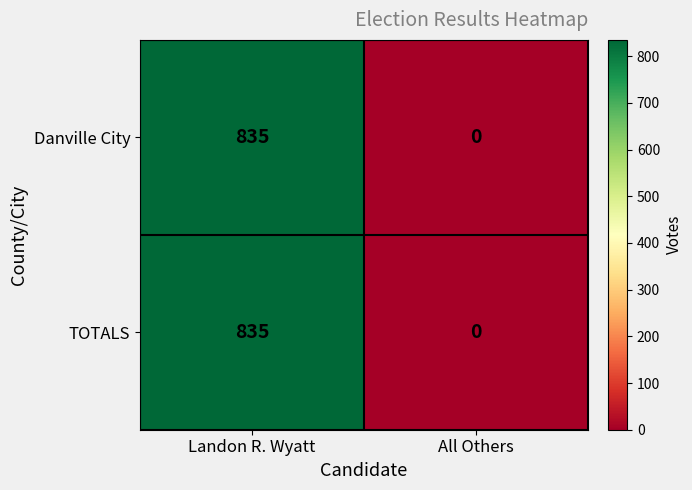

Reading left to right, list all the values displayed in this chart.

Danville City: Landon R. Wyatt=835	All Others=0
TOTALS: Landon R. Wyatt=835	All Others=0